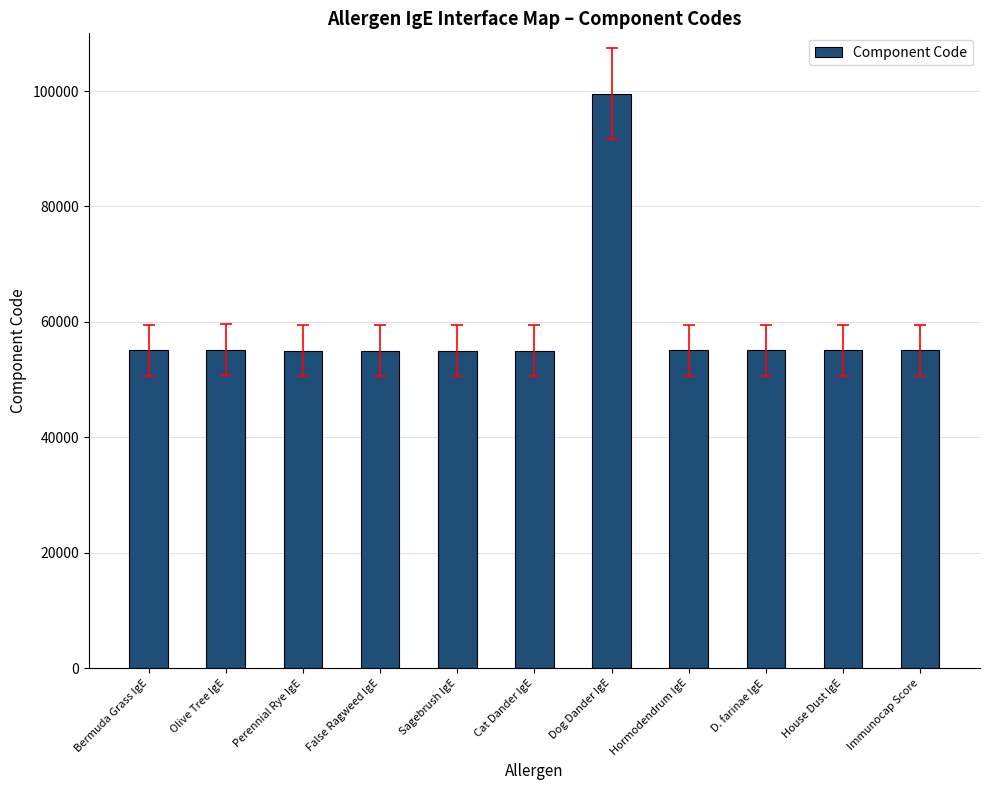

What is the minimum value shown in the chart?

55006